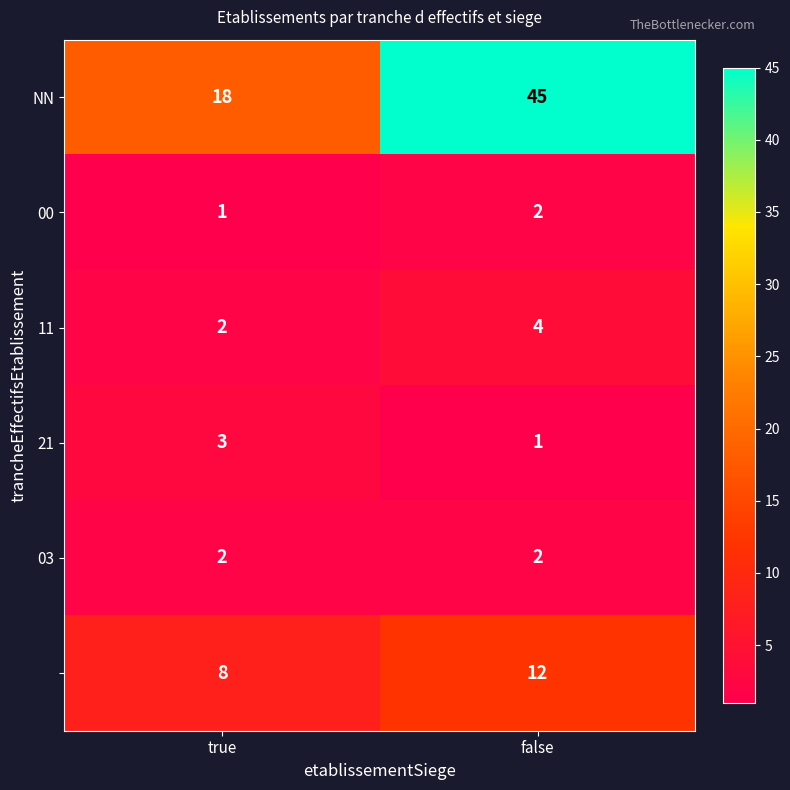

What is the maximum value shown in the chart?

45